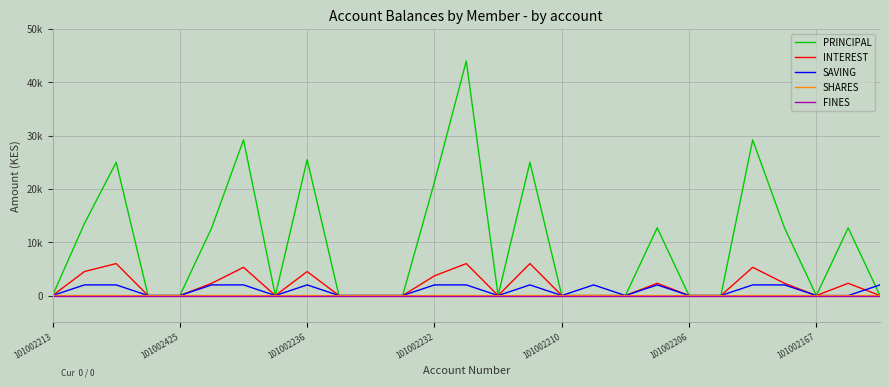

At how many categories does at least one series exceed 5505?

12